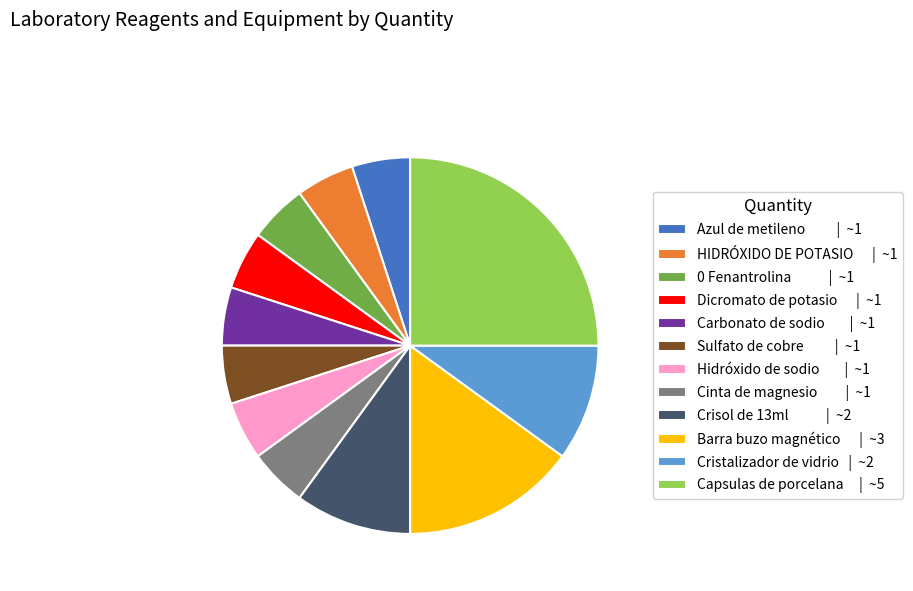

Is there any slice that represents more than half of the pie?

No